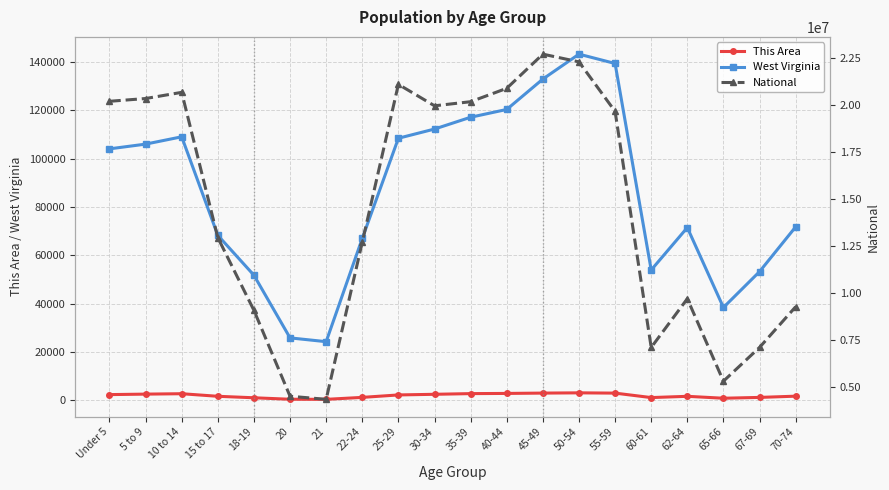

Count the number of categories in the chart.

20